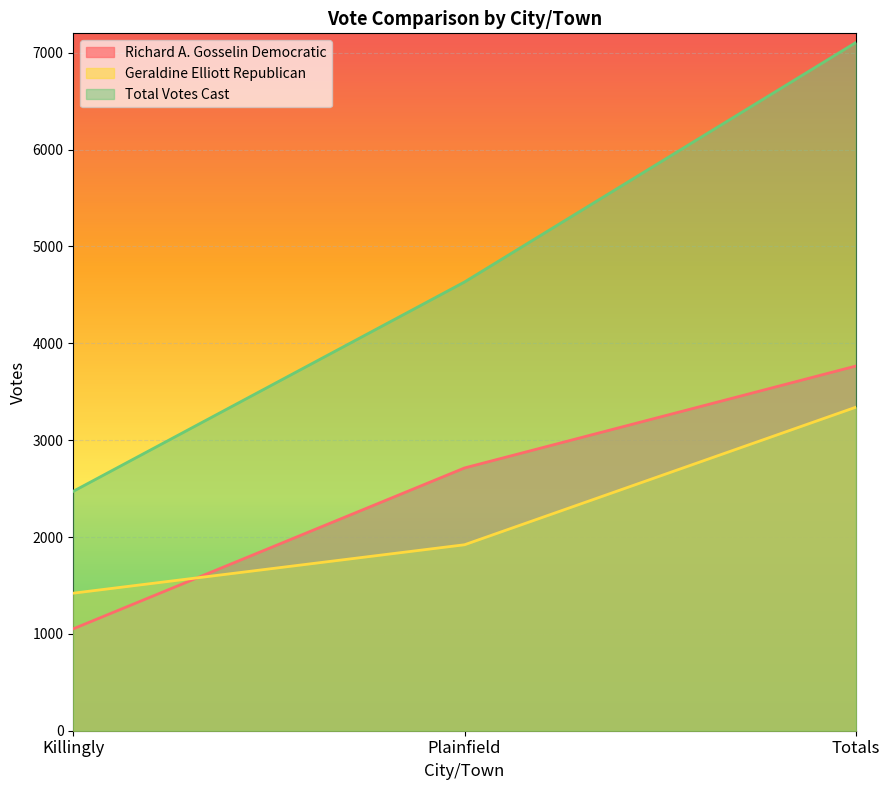

What is the sum of the Total Votes Cast values at Totals and Killingly?

9577